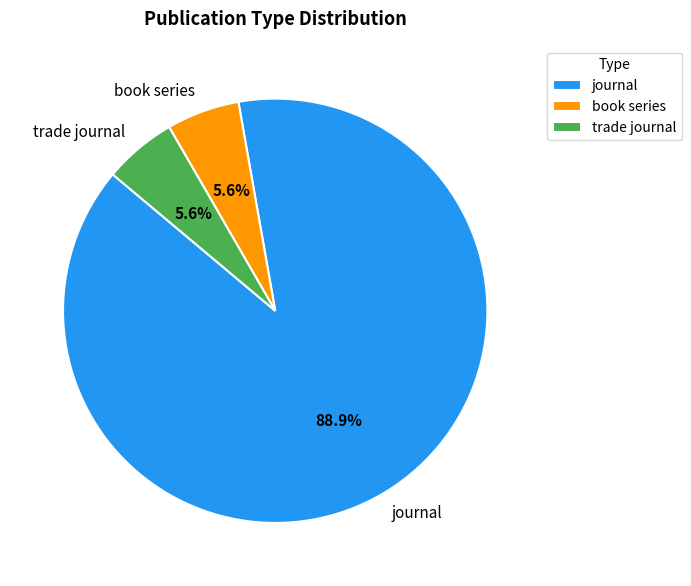

What percentage is NOT represented by book series?

94.4%